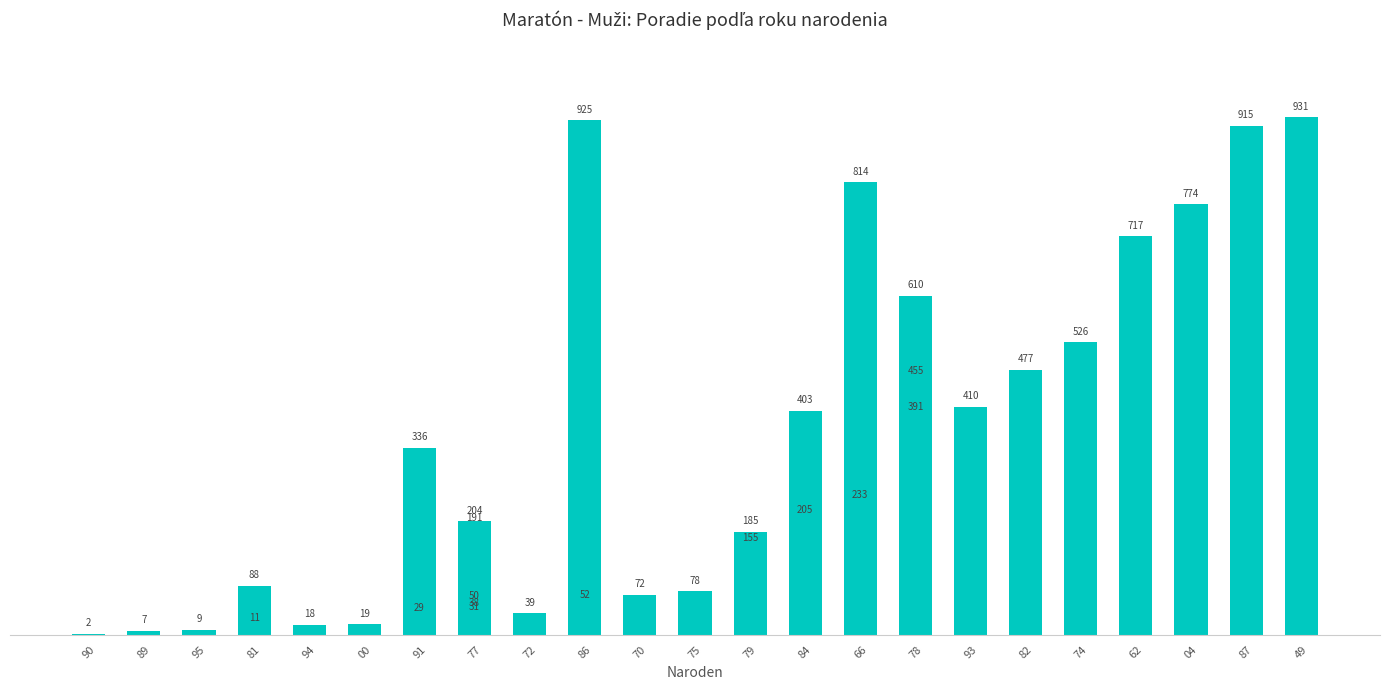

Does the chart contain any negative values?

No